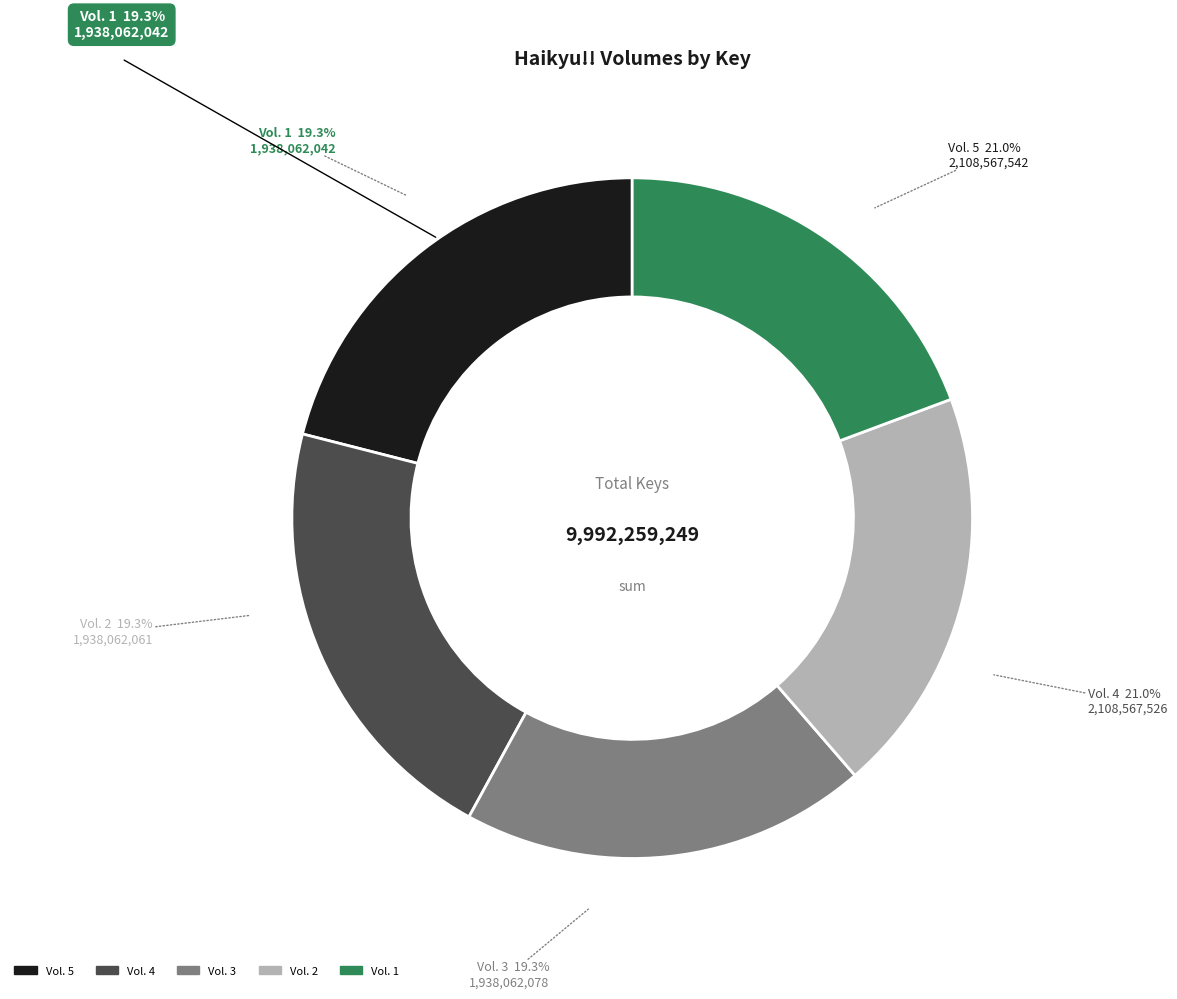

How many slices are in this pie chart?

5